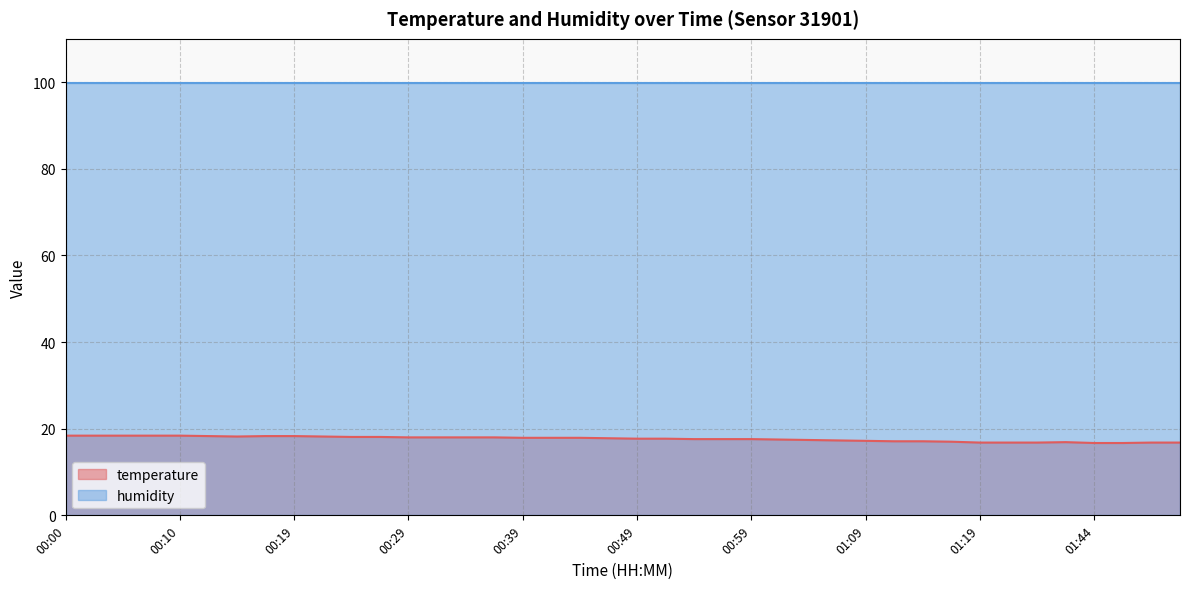

What is the ratio of the value at 01:04 to the value at 00:54?

1.0